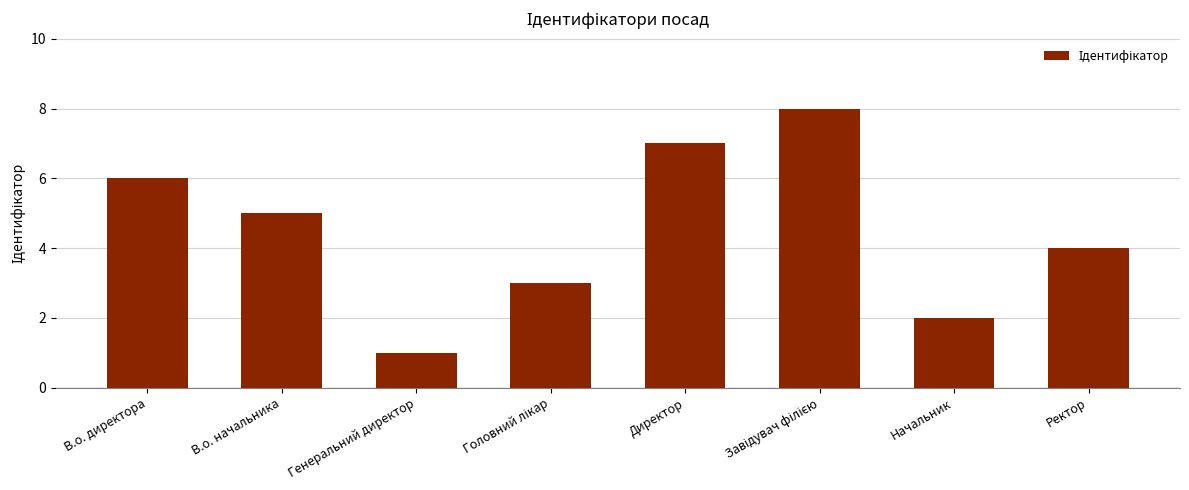

Reading right to left, extract all data points from this chart.

4	2	8	7	3	1	5	6